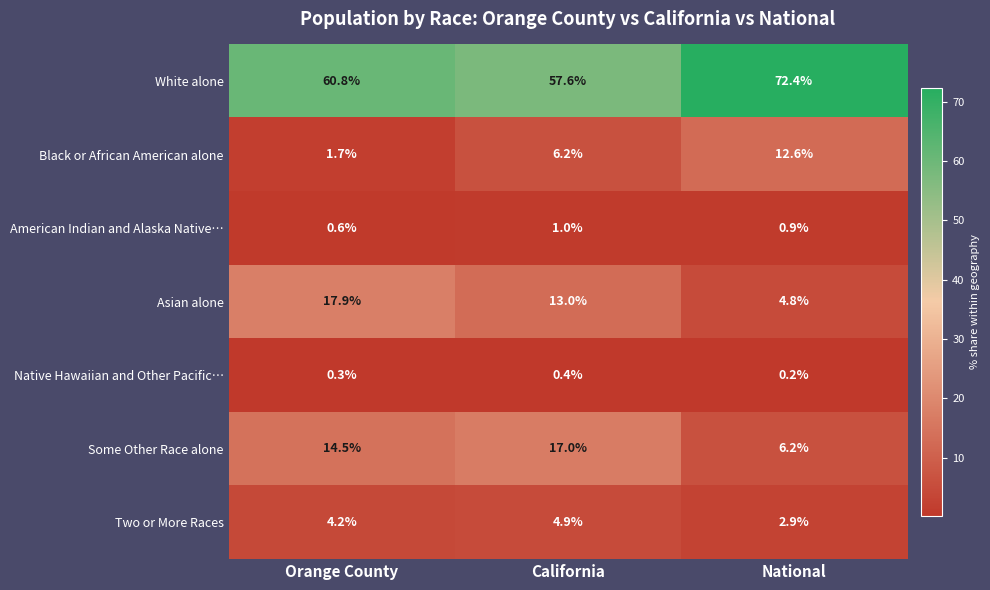

True or false: Asian alone has a value of 8.0 at National.

False